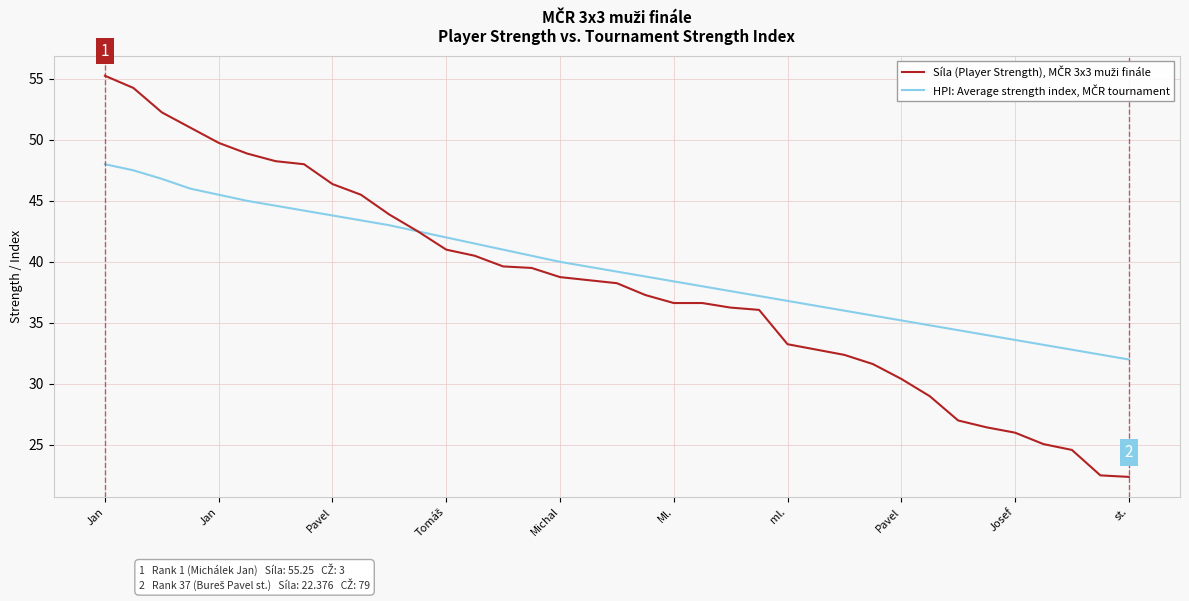

How many lines are shown in the chart?

2